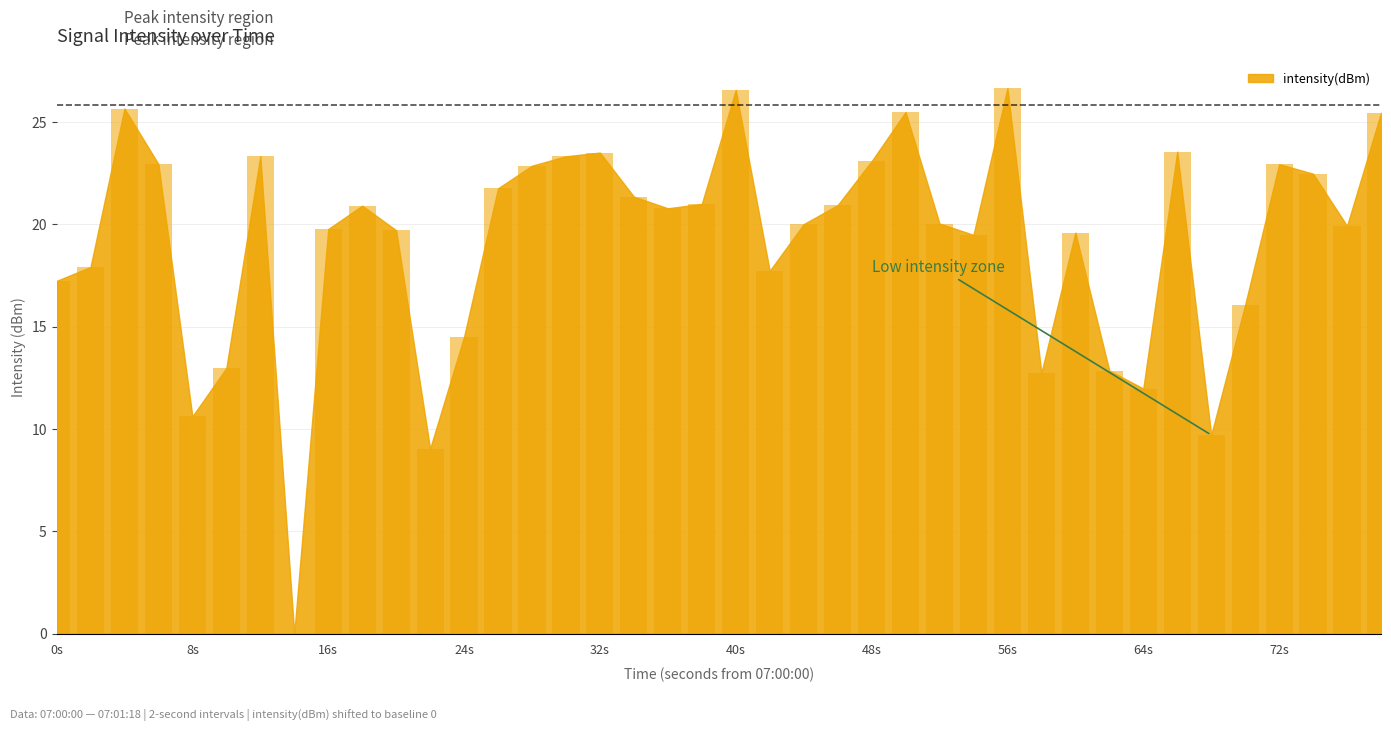

What is the maximum value shown in the chart?

26.6